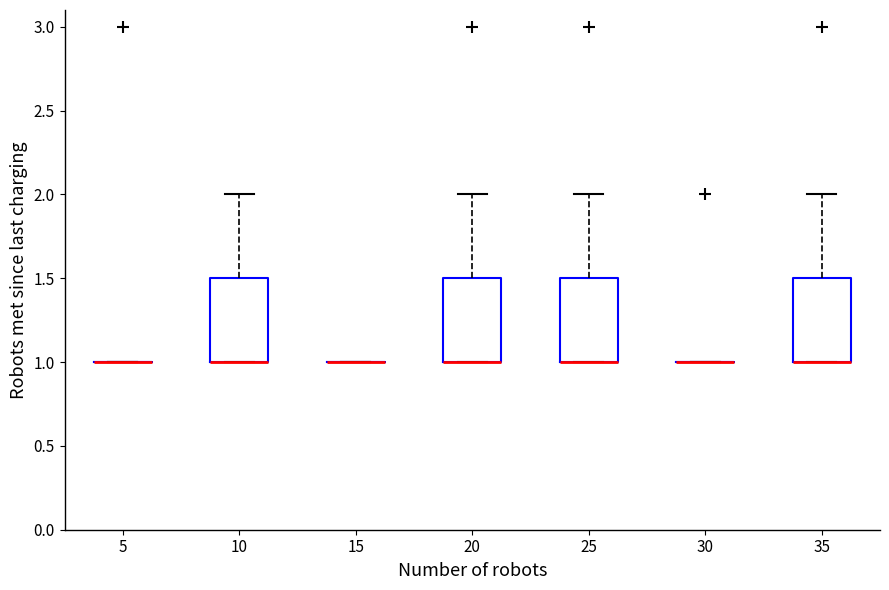

Where is the lower edge of the box at x = 20 on the y-axis? The values are not printed on the chart, so give them approximately, as read against the axis.

1.0